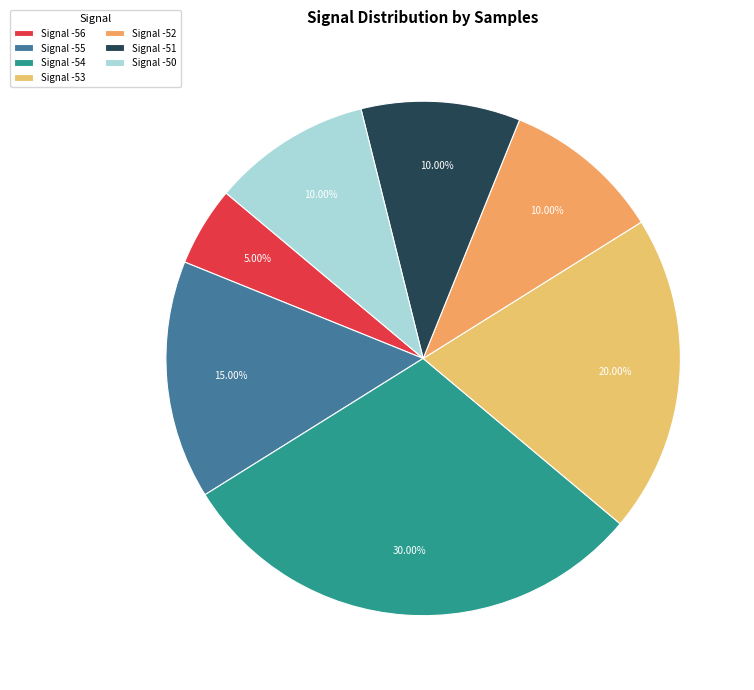

How many slices are in this pie chart?

7